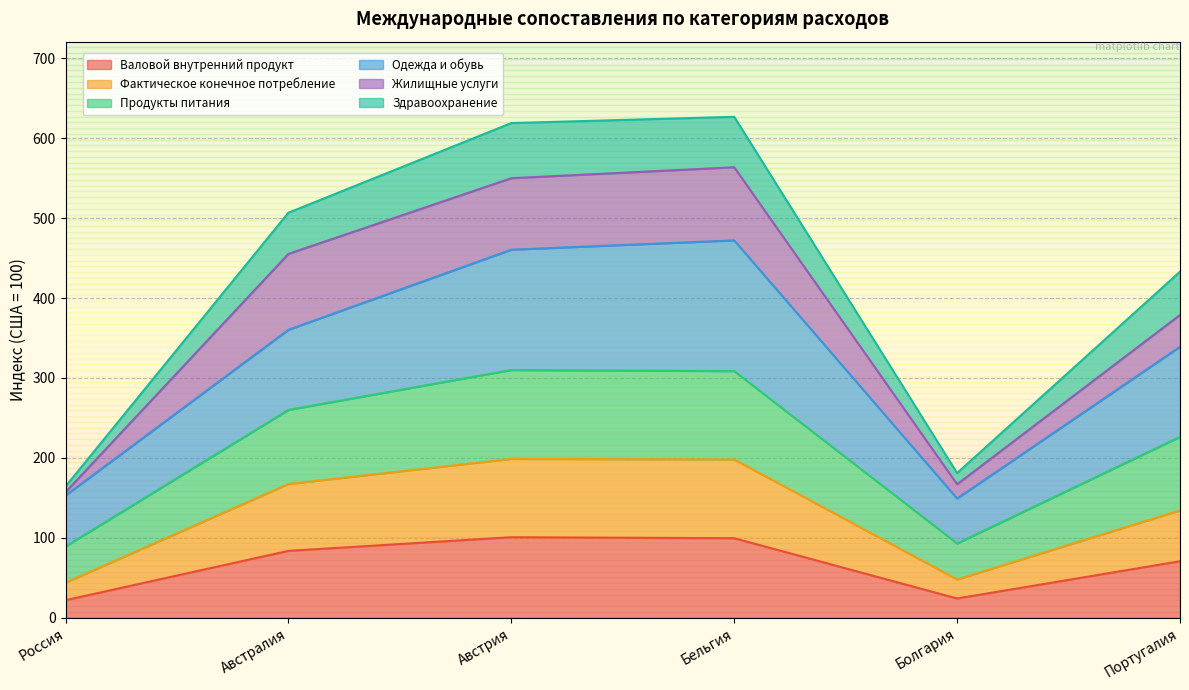

True or false: Фактическое конечное потребление and Валовой внутренний продукт cross at least once.

False